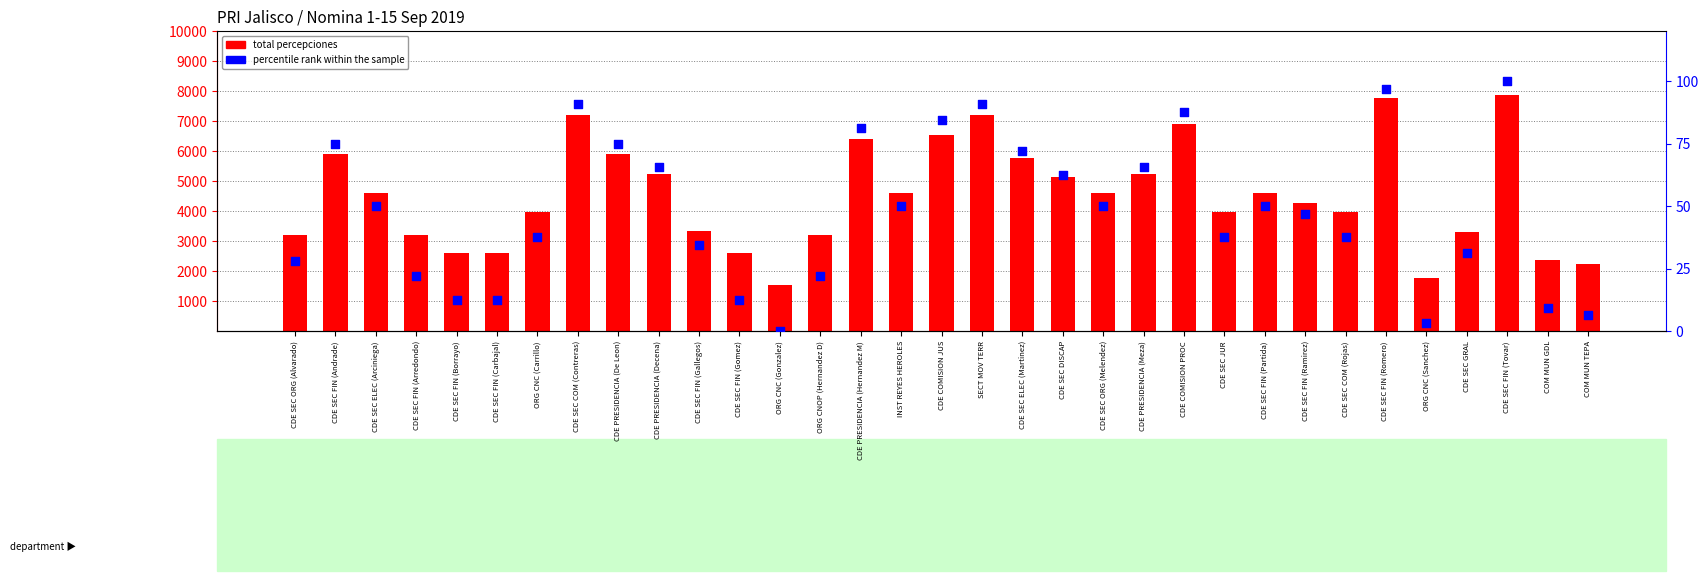

Which series has the largest Y range (max minus min)?

total percepciones